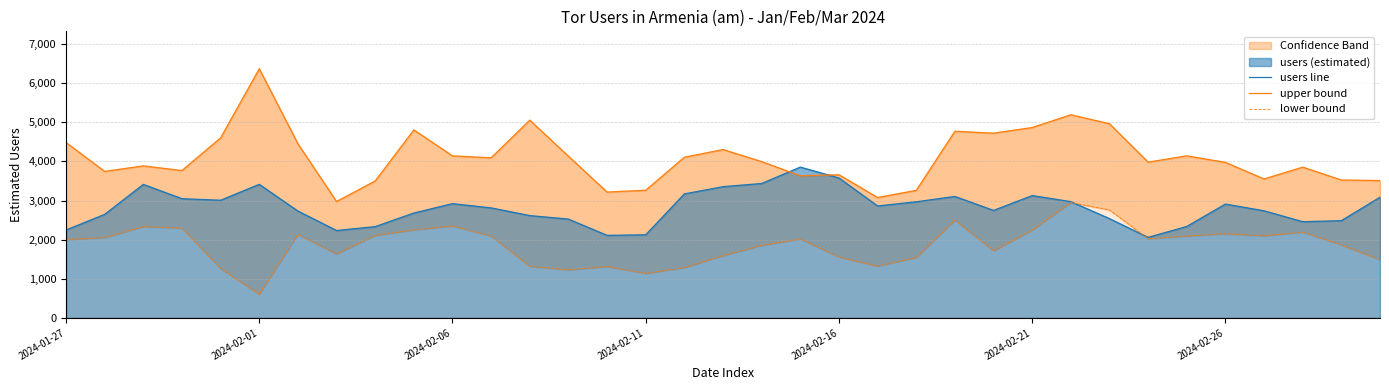

The value of users line at 2024-02-21 is 3126. True or false?

True